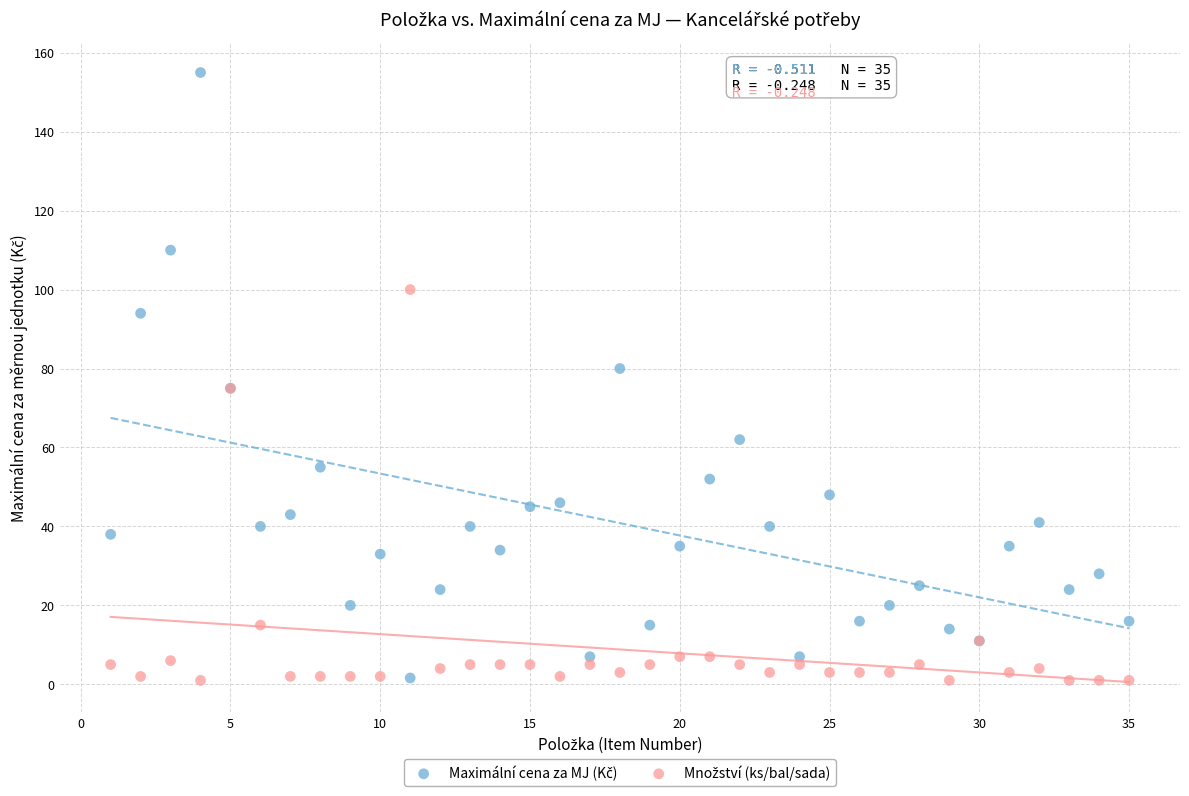

What is the X range (max minus min) for the scatter plot?

34.0